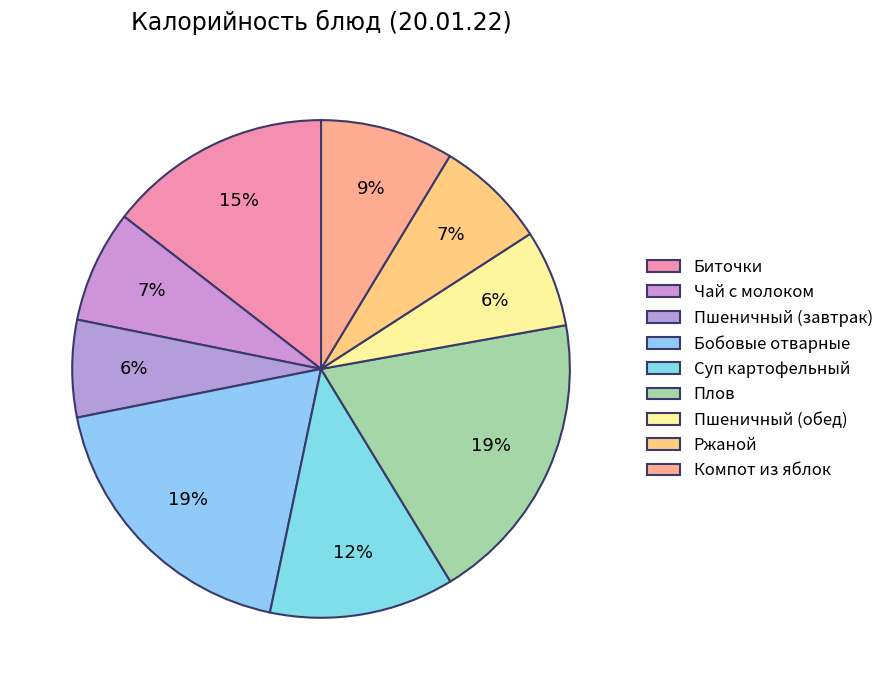

Approximately how many times larger is the value at Чай с молоком compared to Бобовые отварные?

0.4